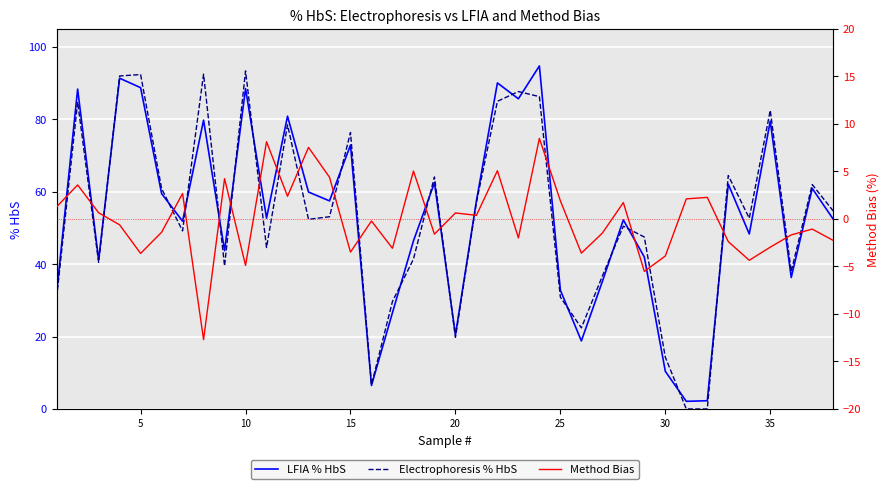

The value of Electrophoresis % HbS at 35 is 82.5. True or false?

True